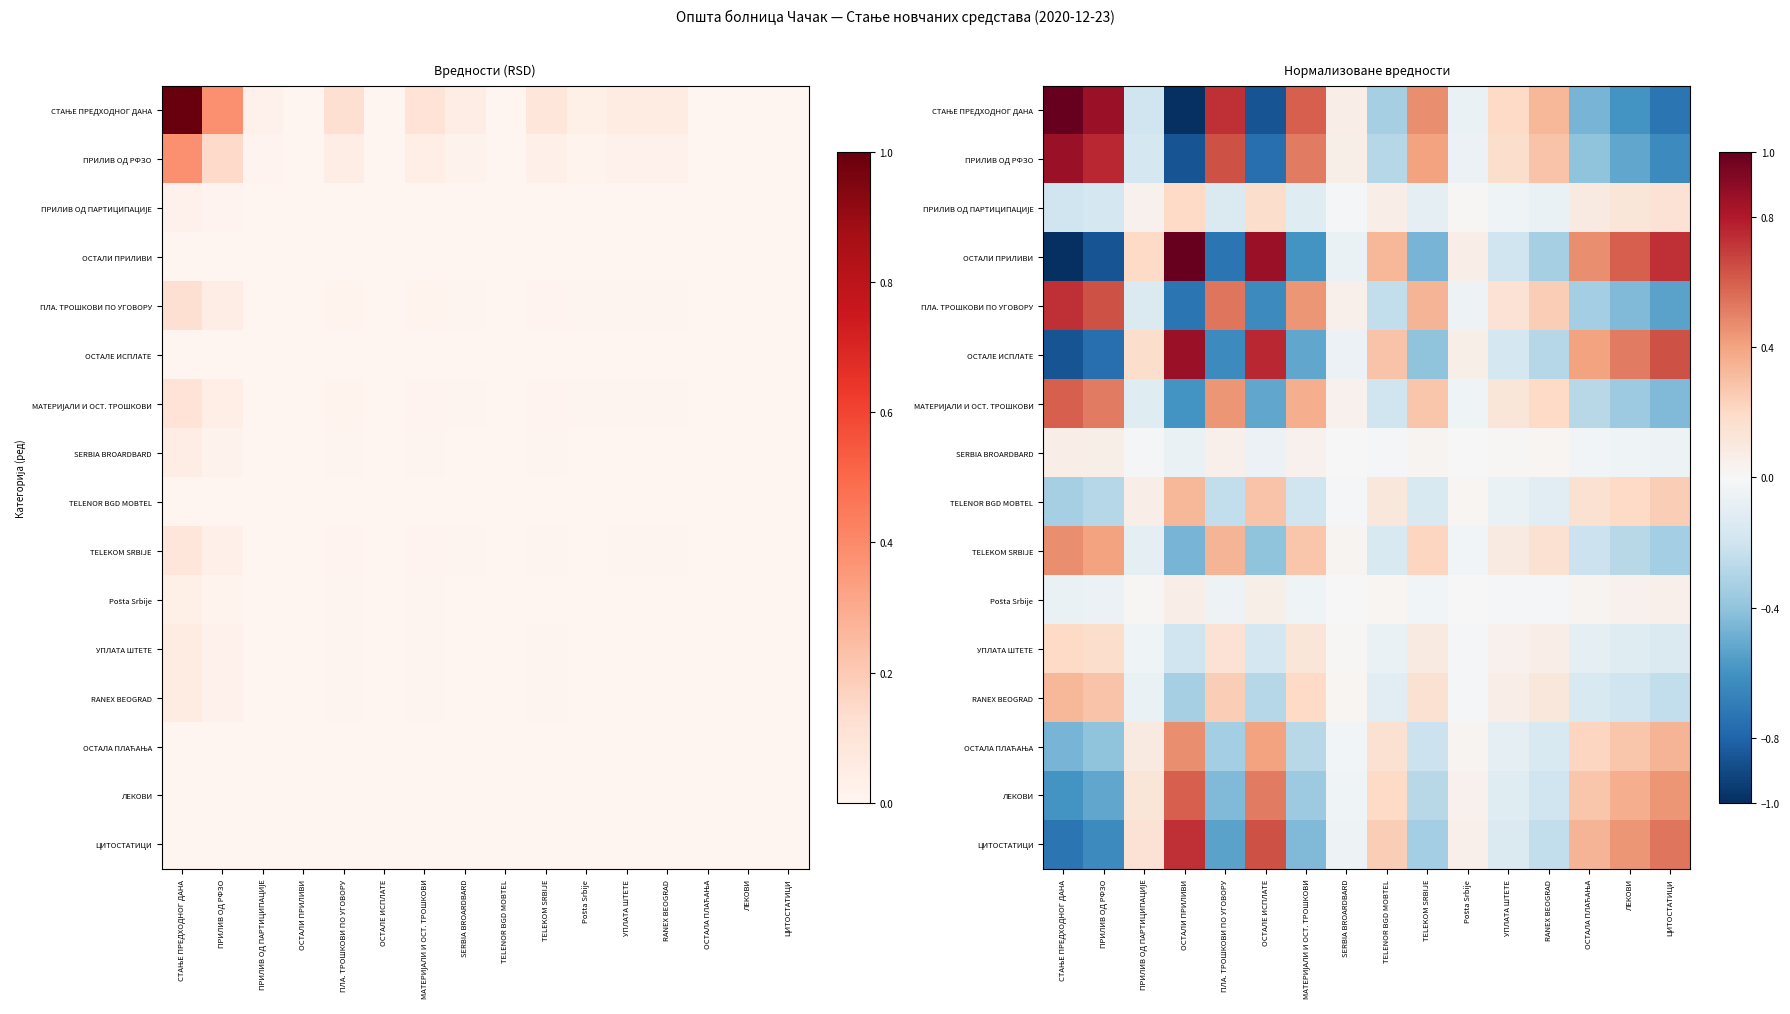

How many values in ОСТАЛЕ ИСПЛАТЕ are below zero?

8